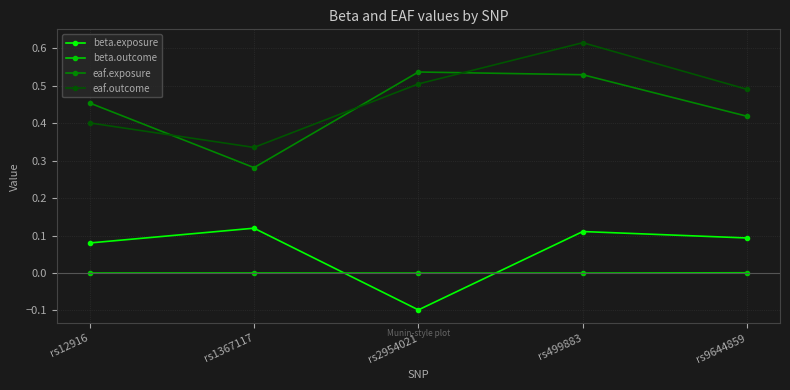

What is the sum of all eaf.exposure values?

2.2